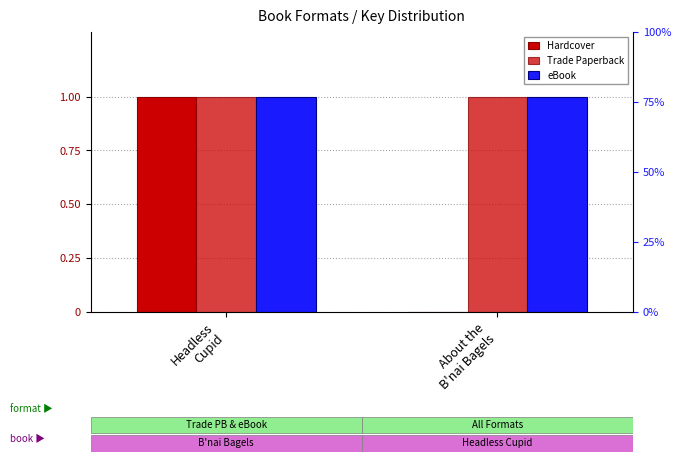

What is the total value across all series at Headless
Cupid?

3